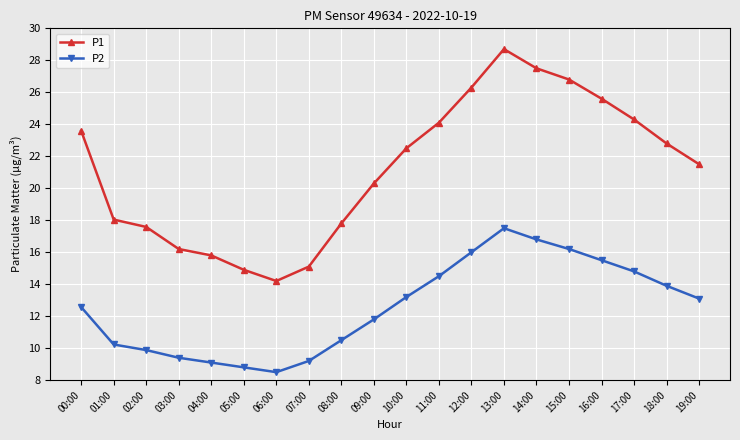

Is this an area chart (filled region under the line)?

No